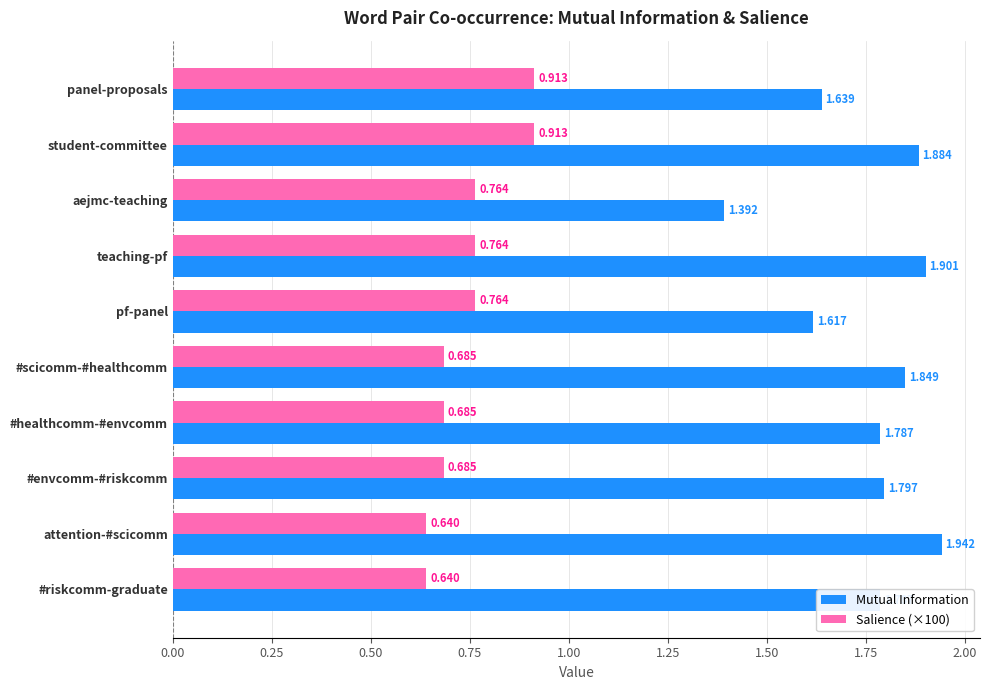

How many Salience (×100) values are between 0 and 1?

10